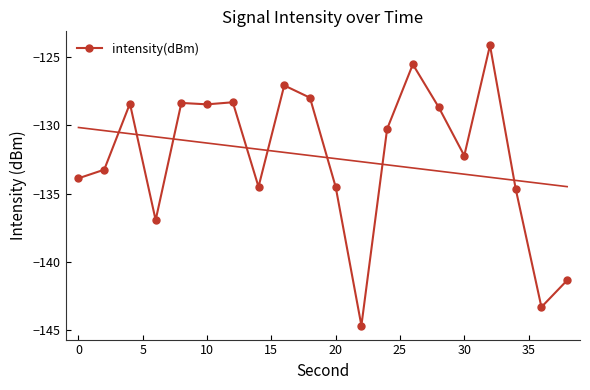

What is the minimum value for intensity(dBm)?

-144.7